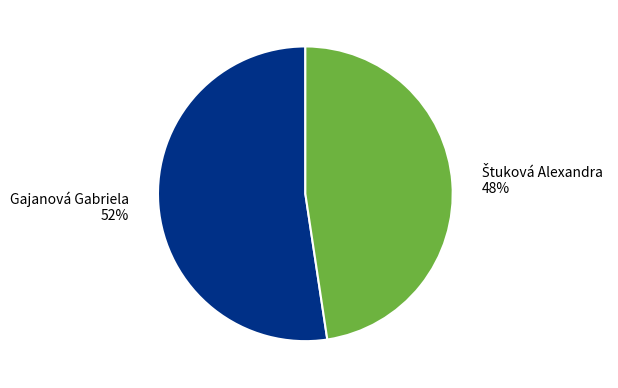

True or false: Gajanová Gabriela accounts for 44% of the total.

False